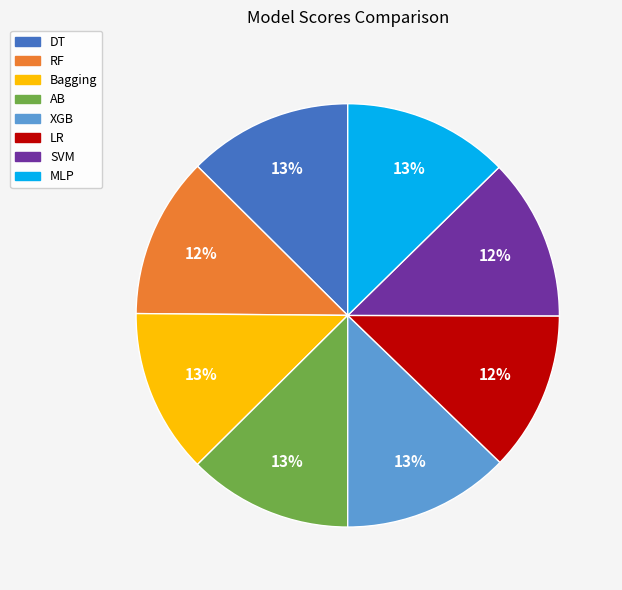

To the nearest percent, what is the average slice percentage?

12%